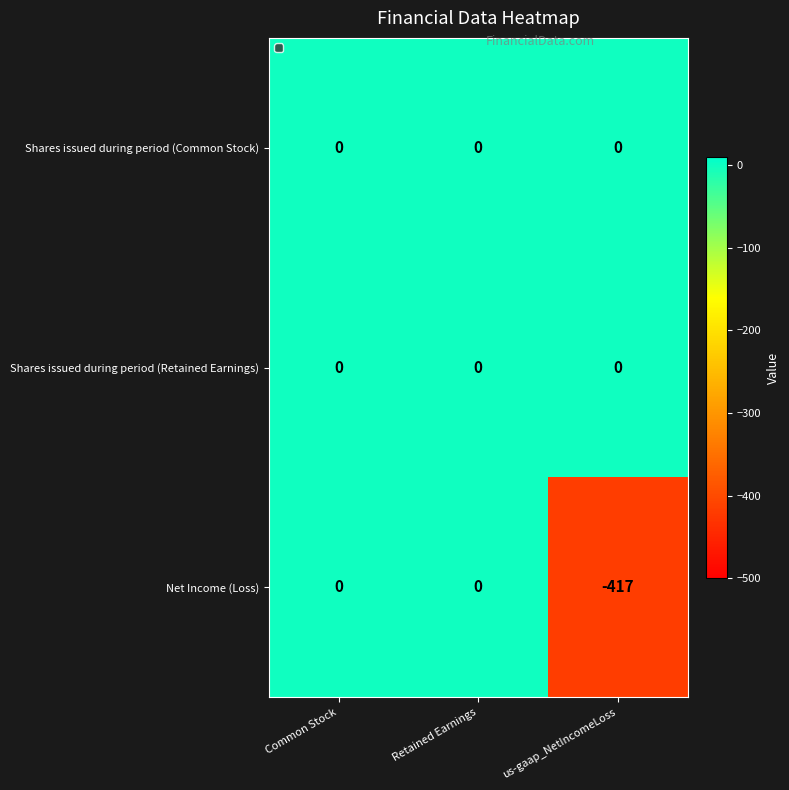

Is it true that Net Income (Loss) equals 191 at Retained Earnings?

False